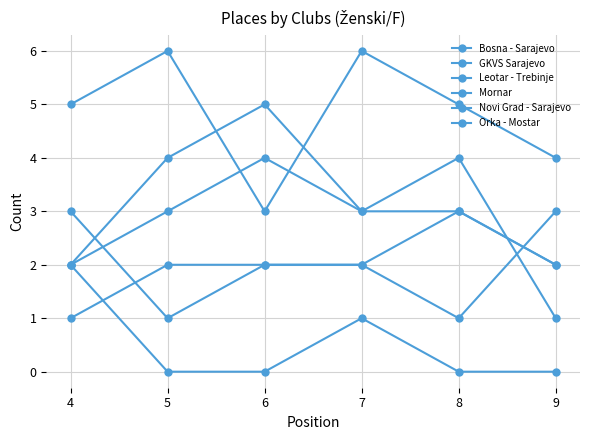

Count the number of data series in this chart.

6